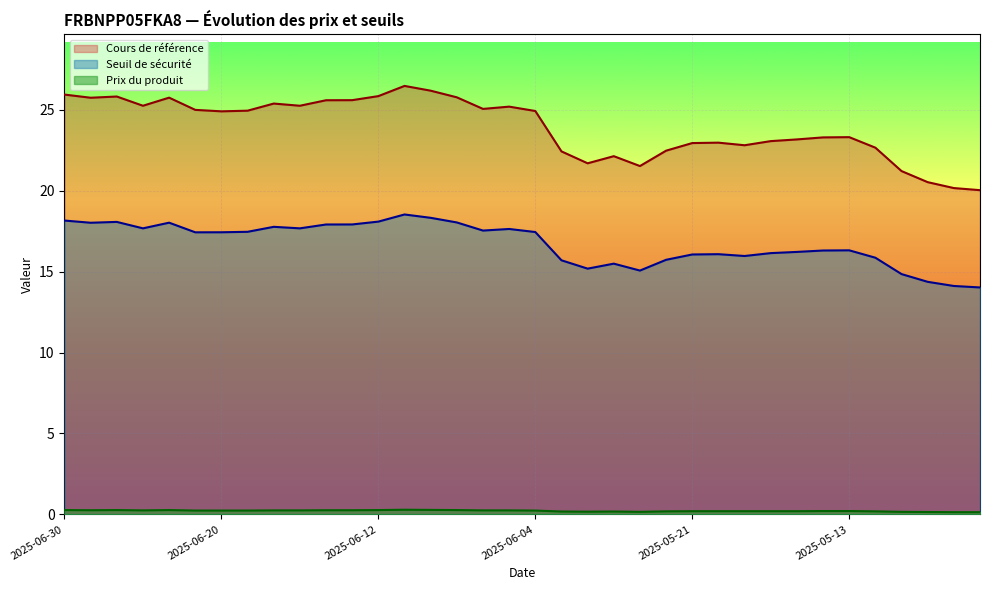

At which category is the sum across all series the highest?

2025-06-11